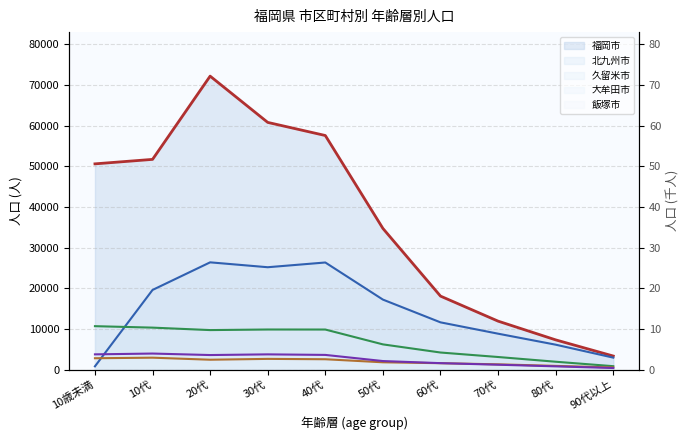

What is the greatest value displayed?

72155